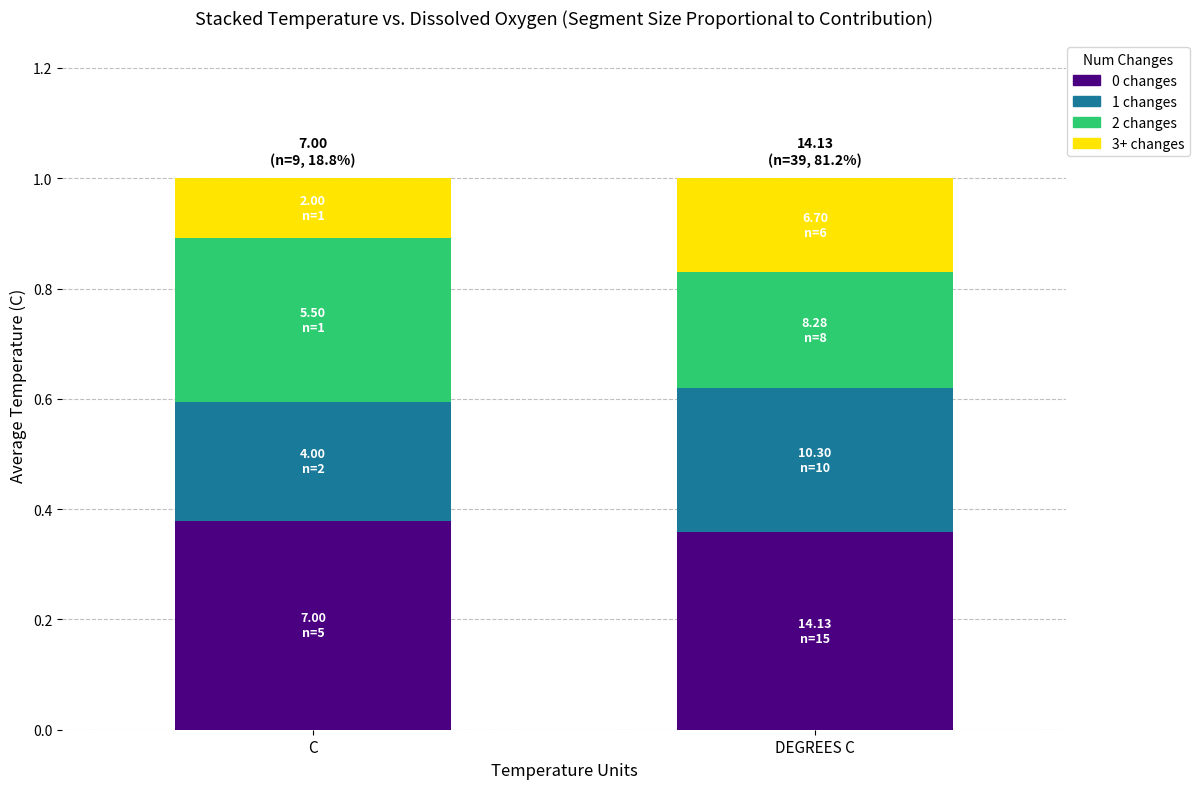

The value of 0 changes at C is 0.7. True or false?

False